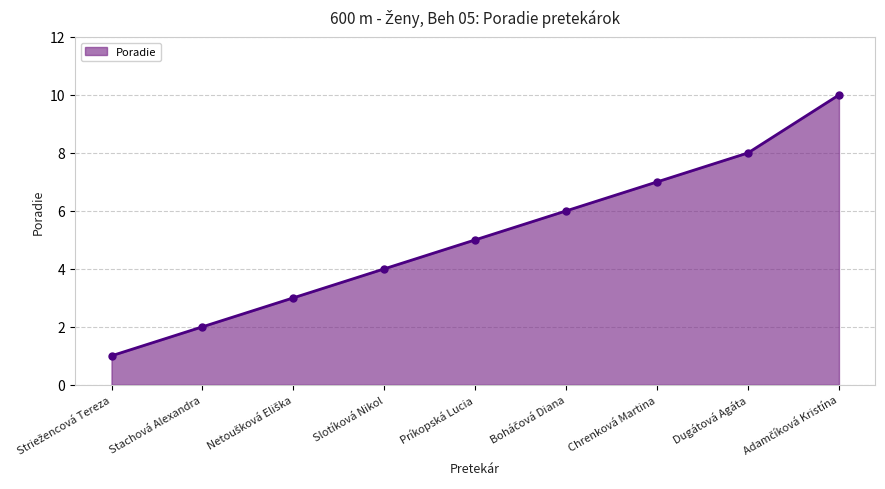

How many data points does each series have?

9